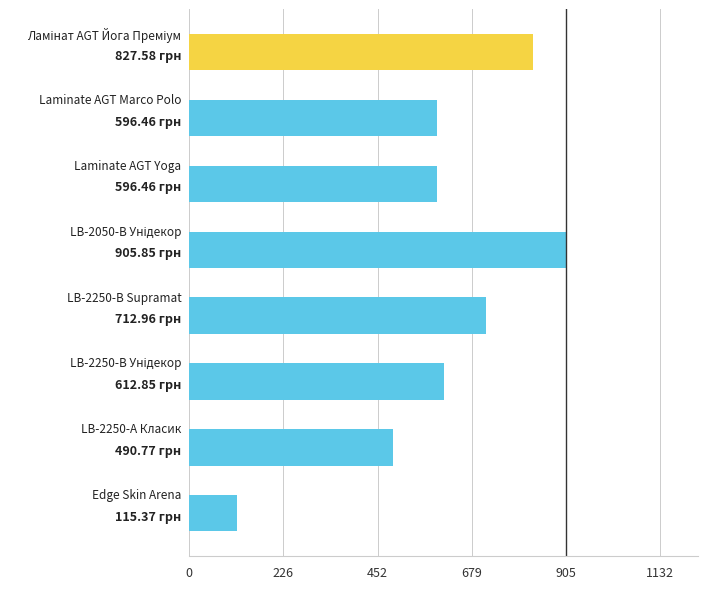

What is the difference between the second highest and minimum values?

712.2